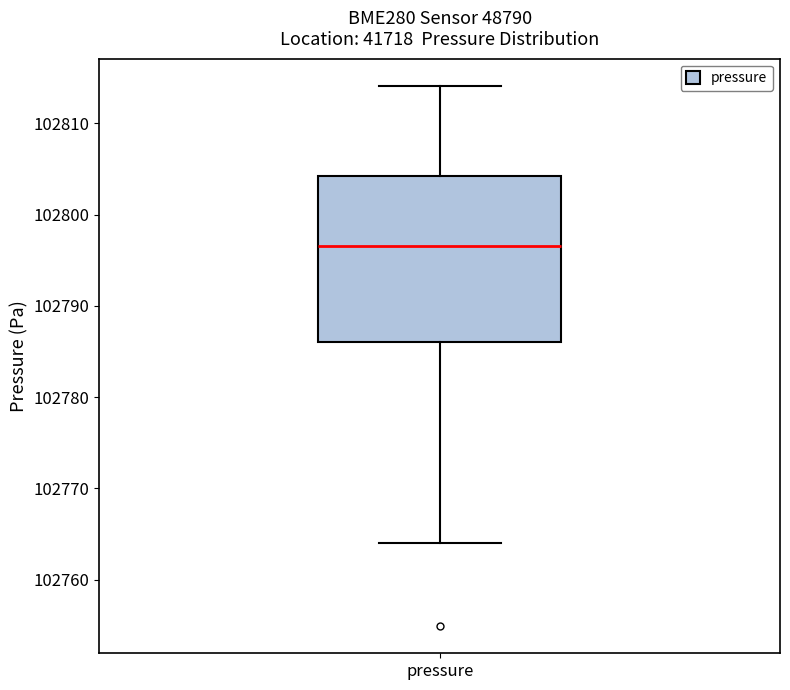

Read this box plot against the y-axis: the position of the median line, the range covered by the box, and the ends of both whiskers. The values are not printed on the chart, so give them approximately, as read against the axis.

median 102797, box 102786 to 102804, whiskers 102764 to 102814